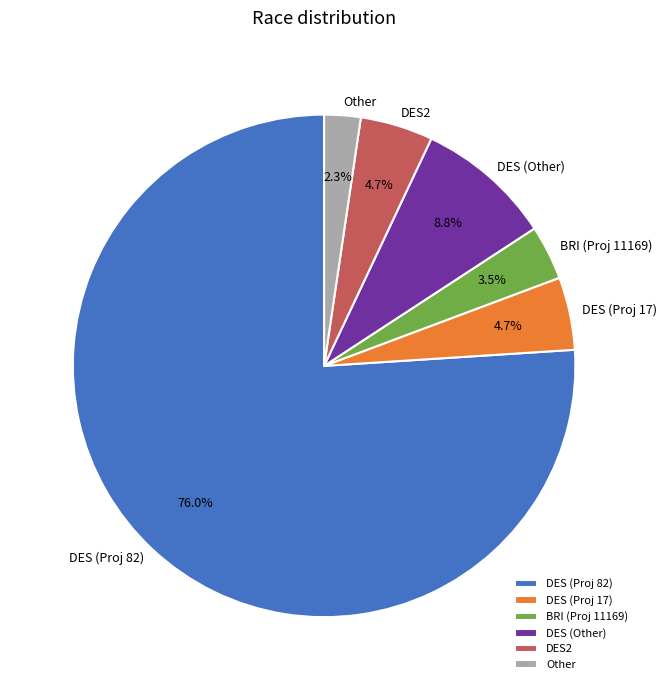

What is the ratio of the value at DES (Proj 17) to the value at Other?

2.0